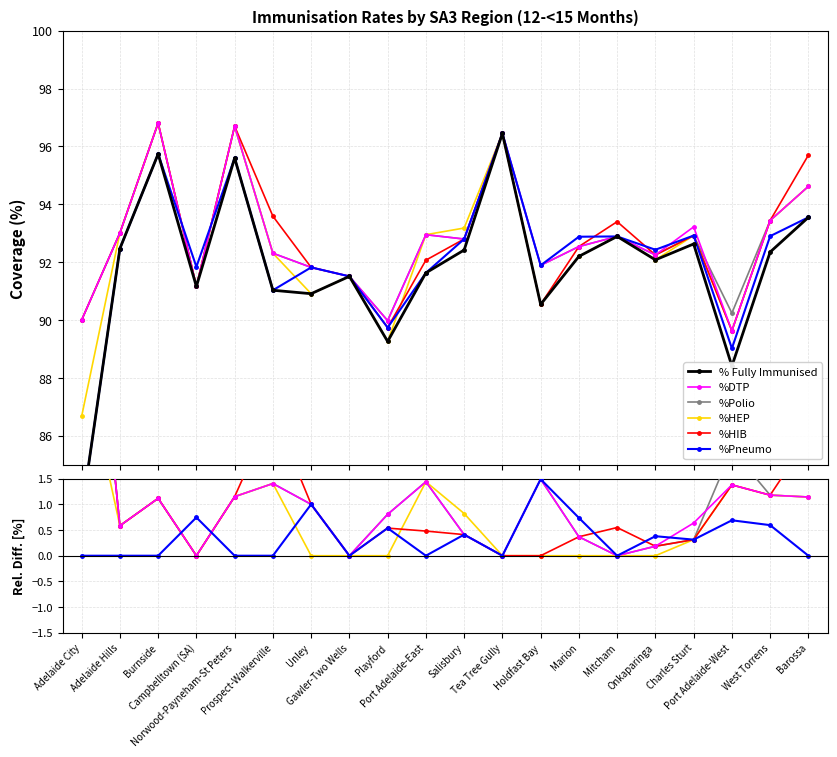

How many lines are shown in the chart?

6